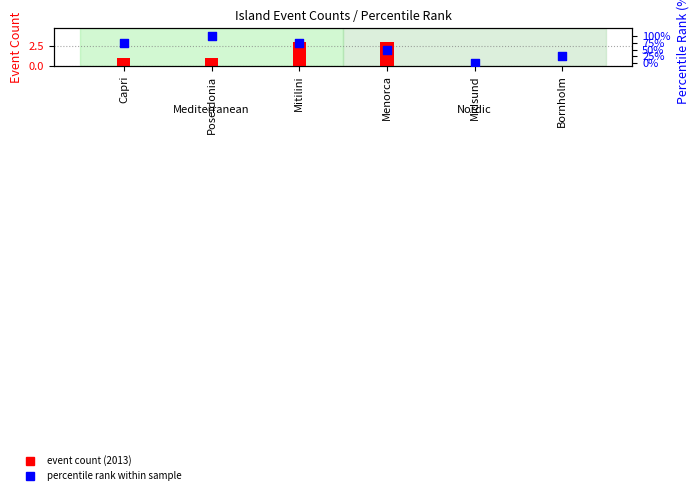

Which series has the largest total across all categories?

percentile rank within sample